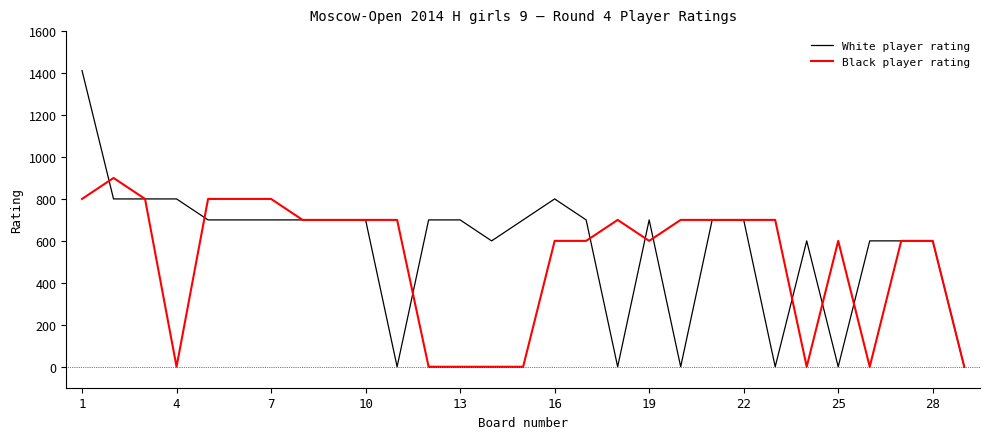

Which series has the widest spread of values?

White player rating